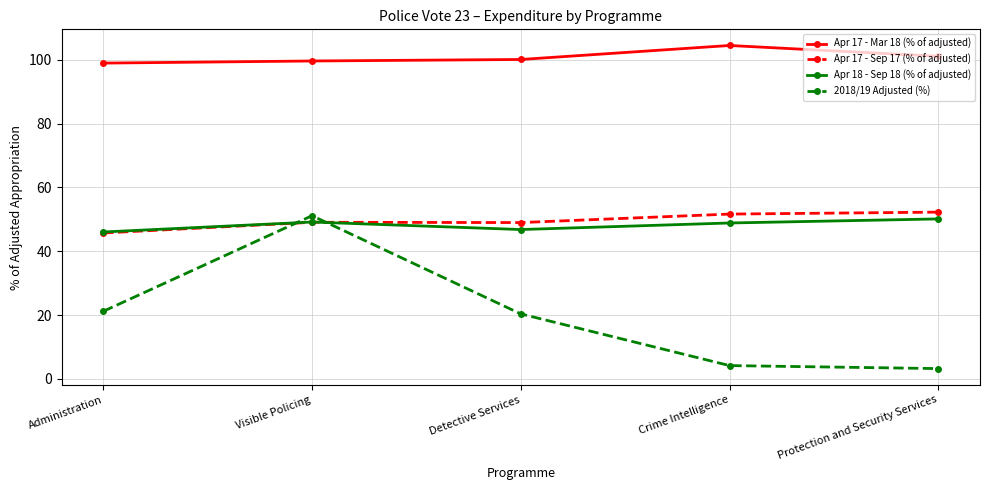

What is the difference between the second highest and second lowest values in the 2018/19 Adjusted (%) series?

17.0